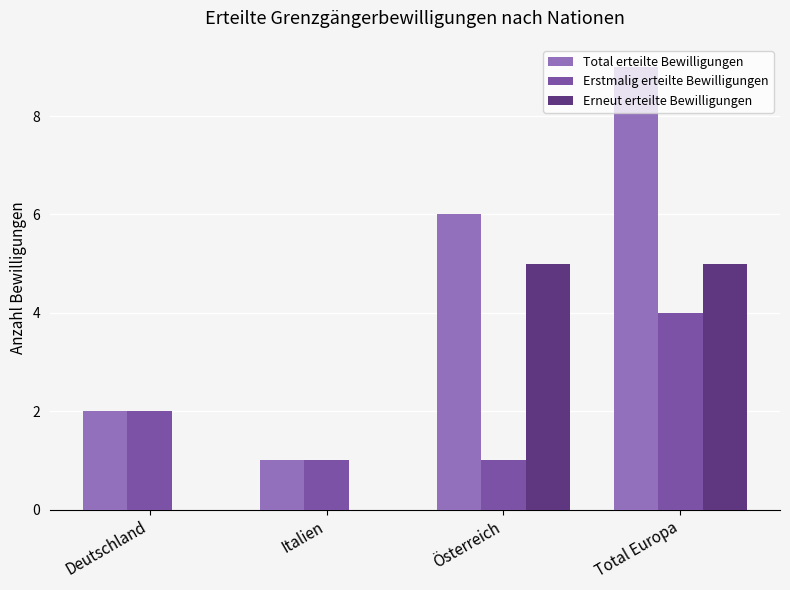

Which series has the largest range (max minus min)?

Total erteilte Bewilligungen